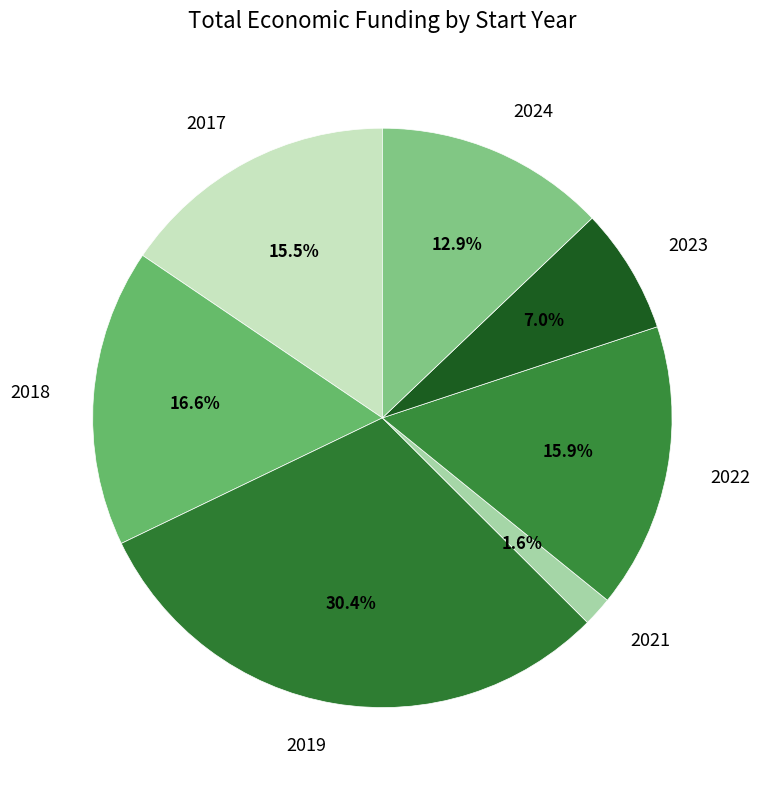

Is there any slice that represents more than half of the pie?

No